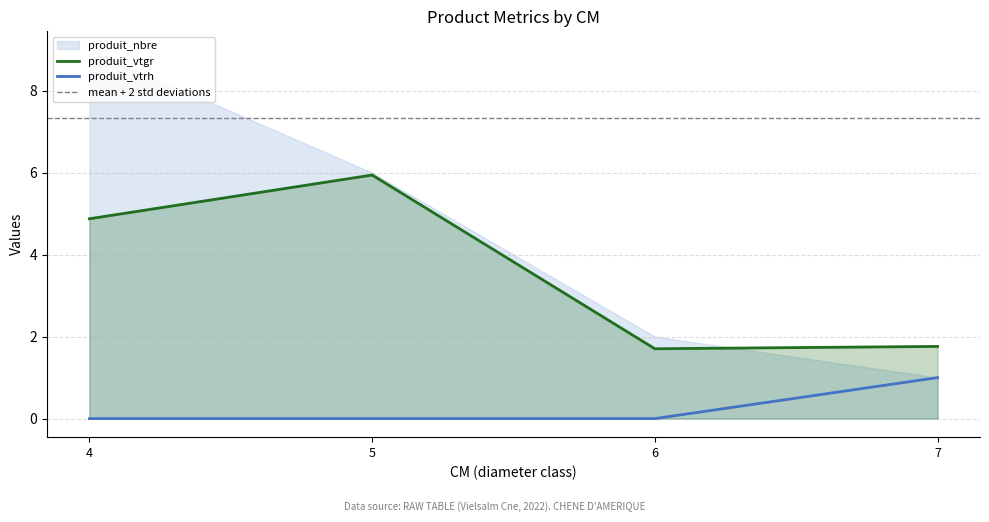

How many categories are shown in the chart?

4